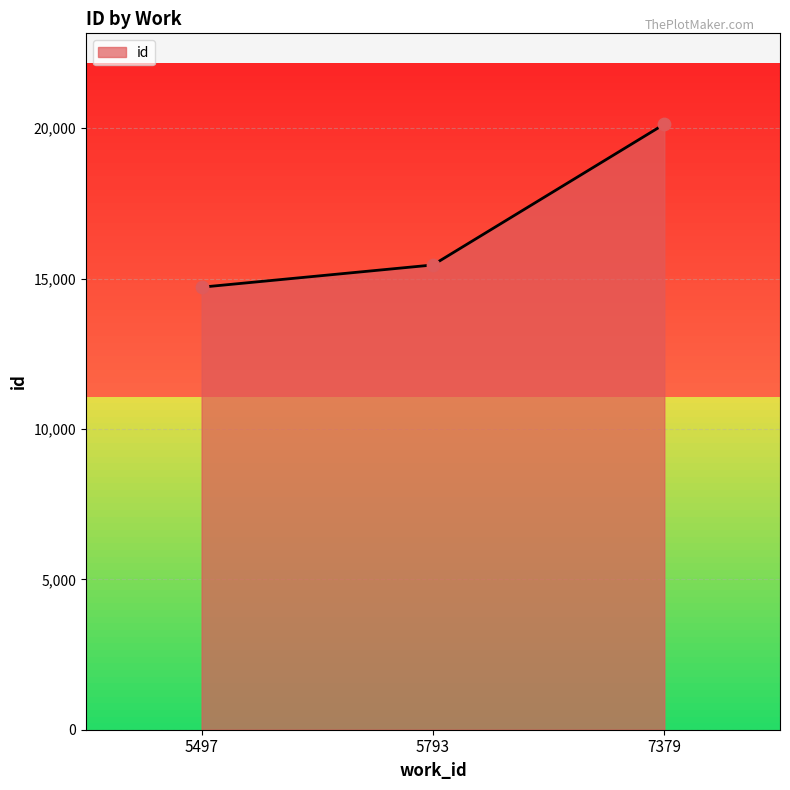

Between 5497 and 5793, which is larger?

5793